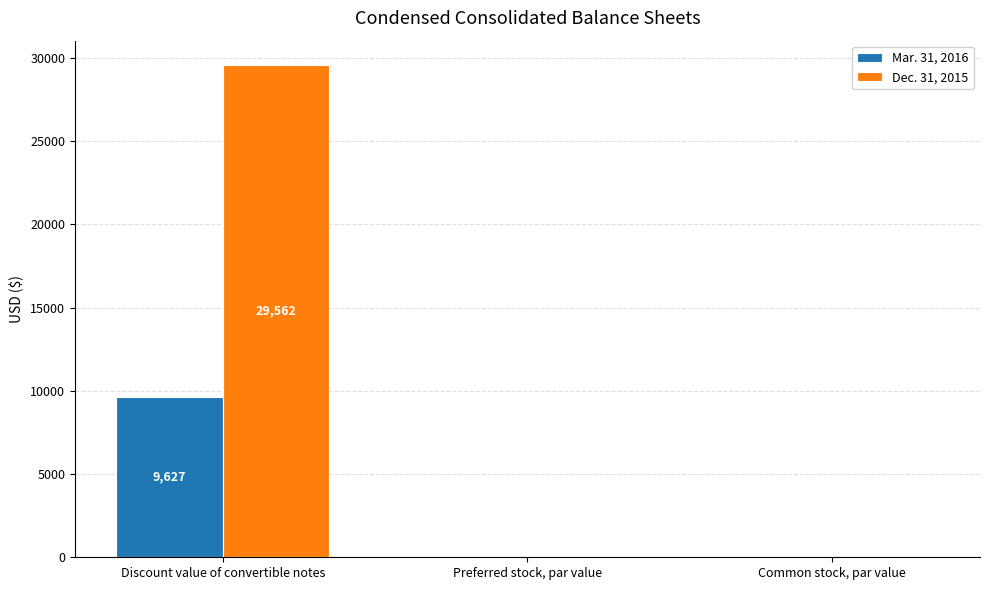

The Mar. 31, 2016 series shows 9627.0 at Discount value of convertible notes. True or false?

True